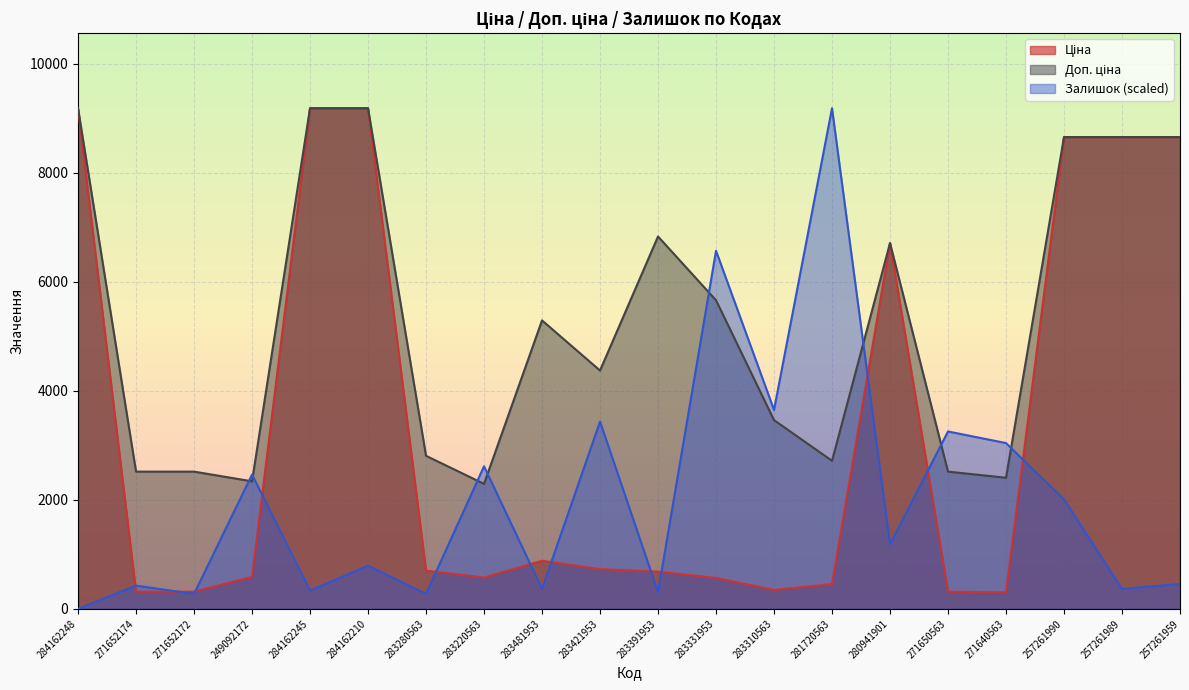

In Залишок, how many points are higher than both neighbors (excluding endpoints)?

8